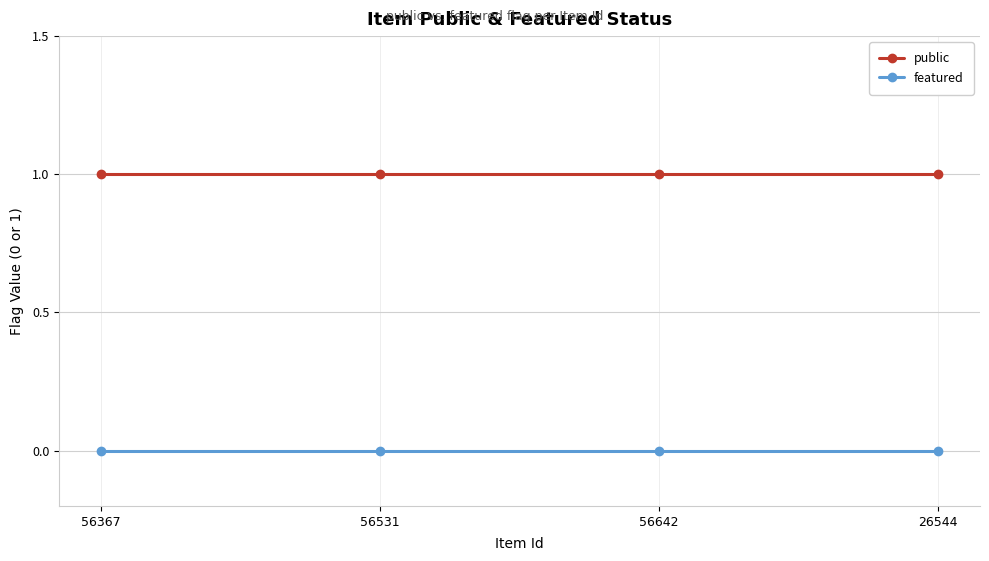

What is the total value across all series at 56531?

1